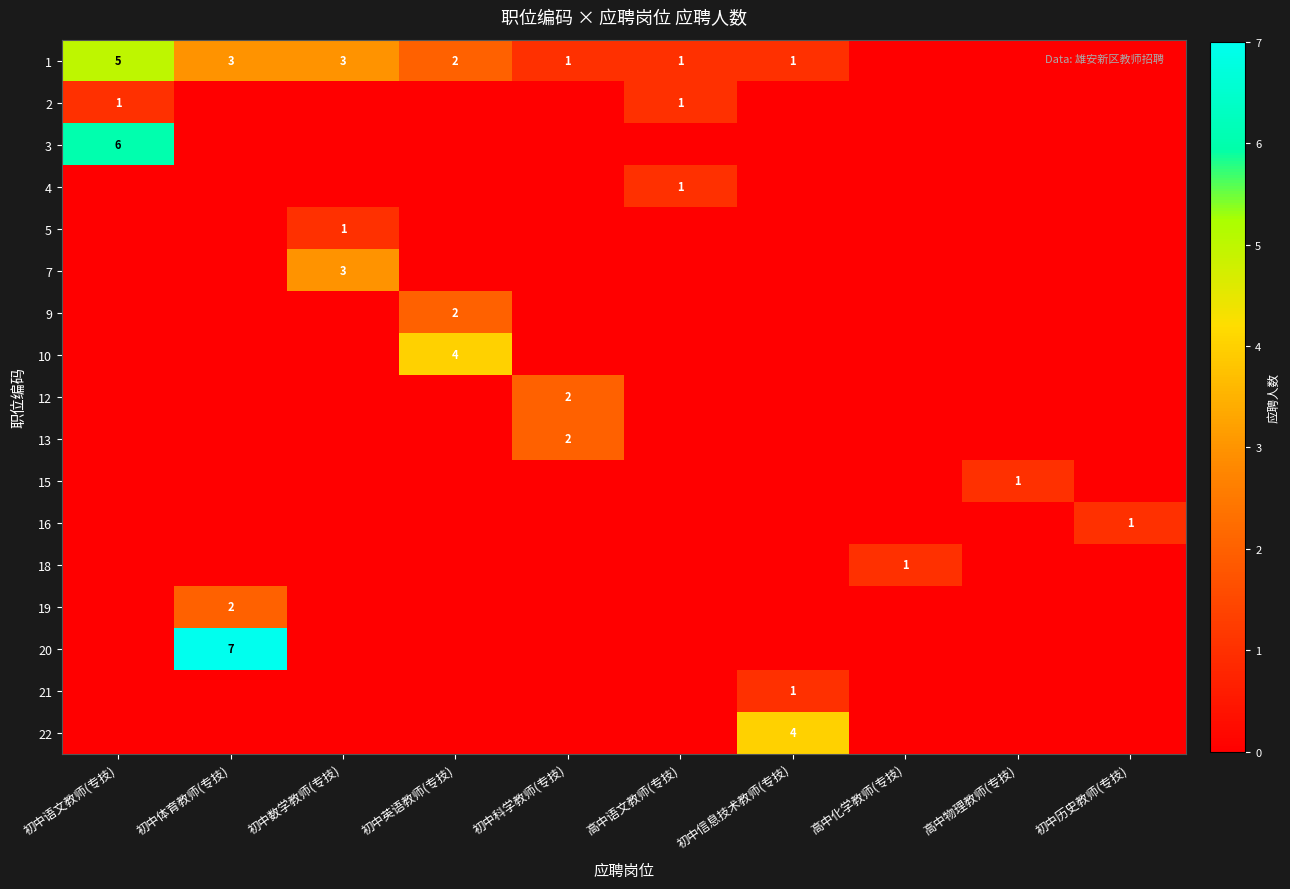

Rank the series by their maximum value, from highest to lowest.

20, 3, 1, 10, 22, 7, 9, 12, 13, 19, 2, 4, 5, 15, 16, 18, 21